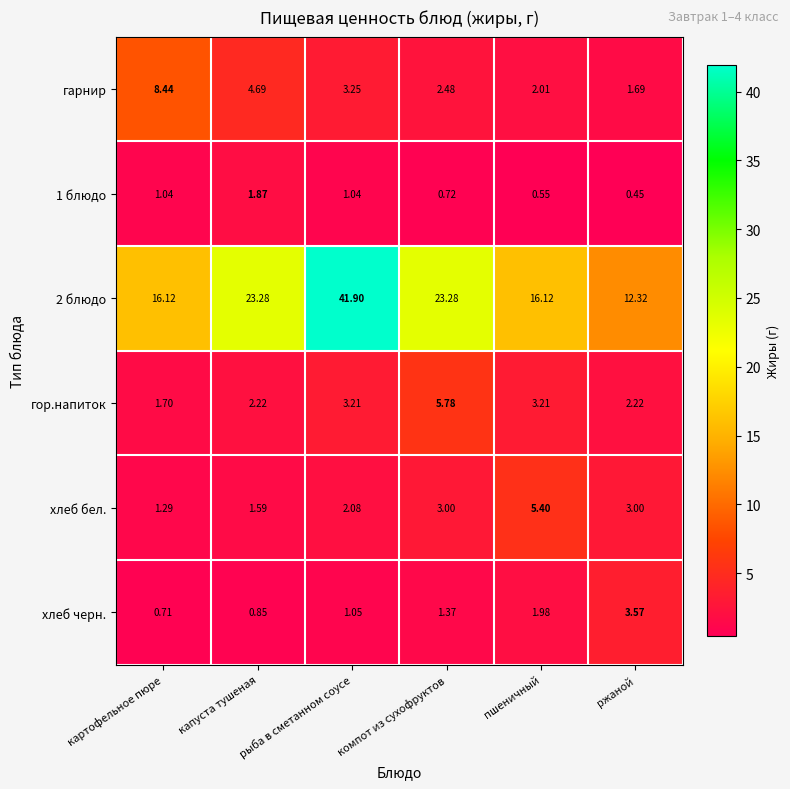

Rank the series by their maximum value, from highest to lowest.

2 блюдо, гарнир, гор.напиток, хлеб бел., хлеб черн., 1 блюдо